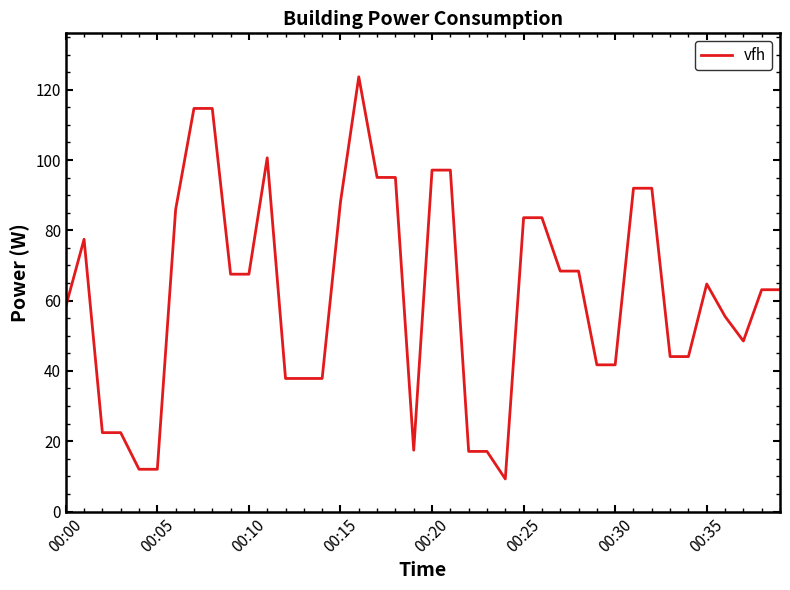

How many values are below 64?

20